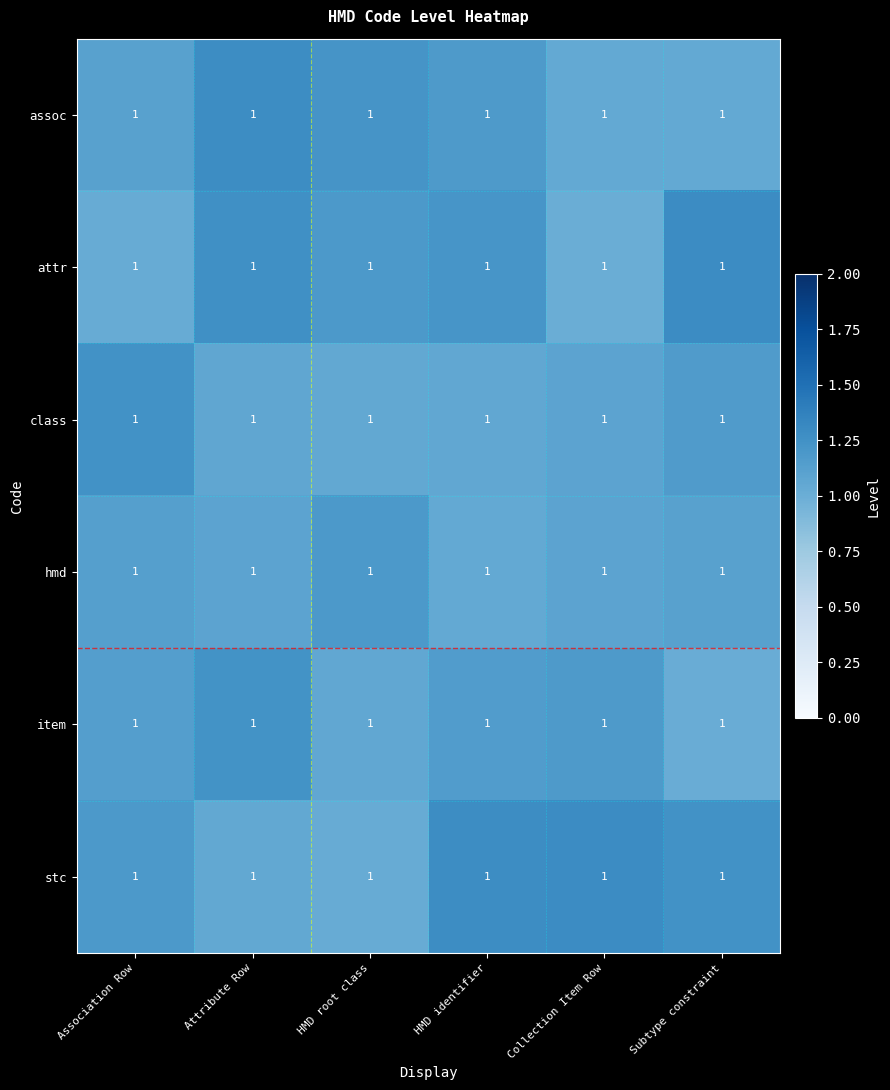

True or false: item has a value of 1.2 at Attribute Row.

True